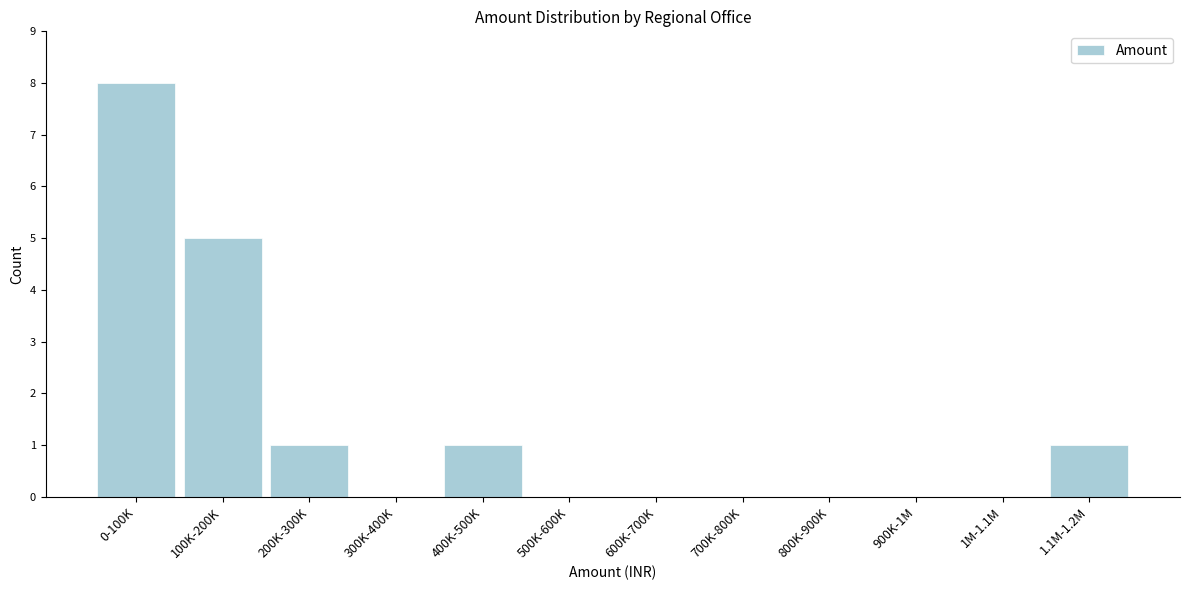

Reading left to right, transcribe all the data shown in this chart.

0-100K=8	100K-200K=5	200K-300K=1	300K-400K=0	400K-500K=1	500K-600K=0	600K-700K=0	700K-800K=0	800K-900K=0	900K-1M=0	1M-1.1M=0	1.1M-1.2M=1